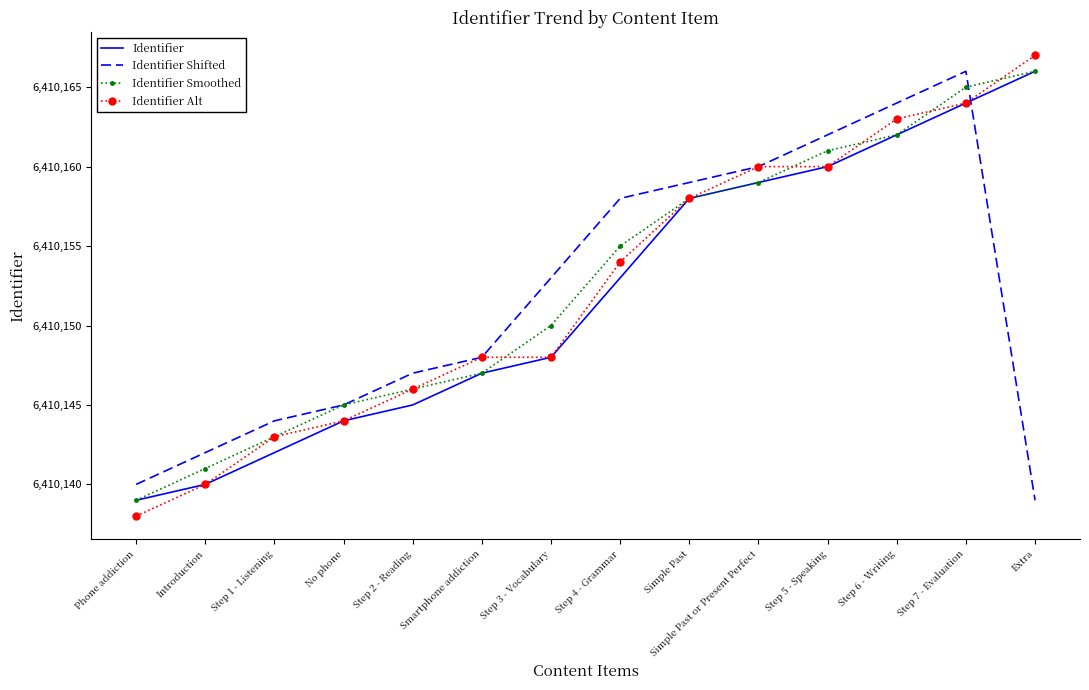

Which series changed the most between Smartphone addiction and Step 4 - Grammar?

Identifier Shifted